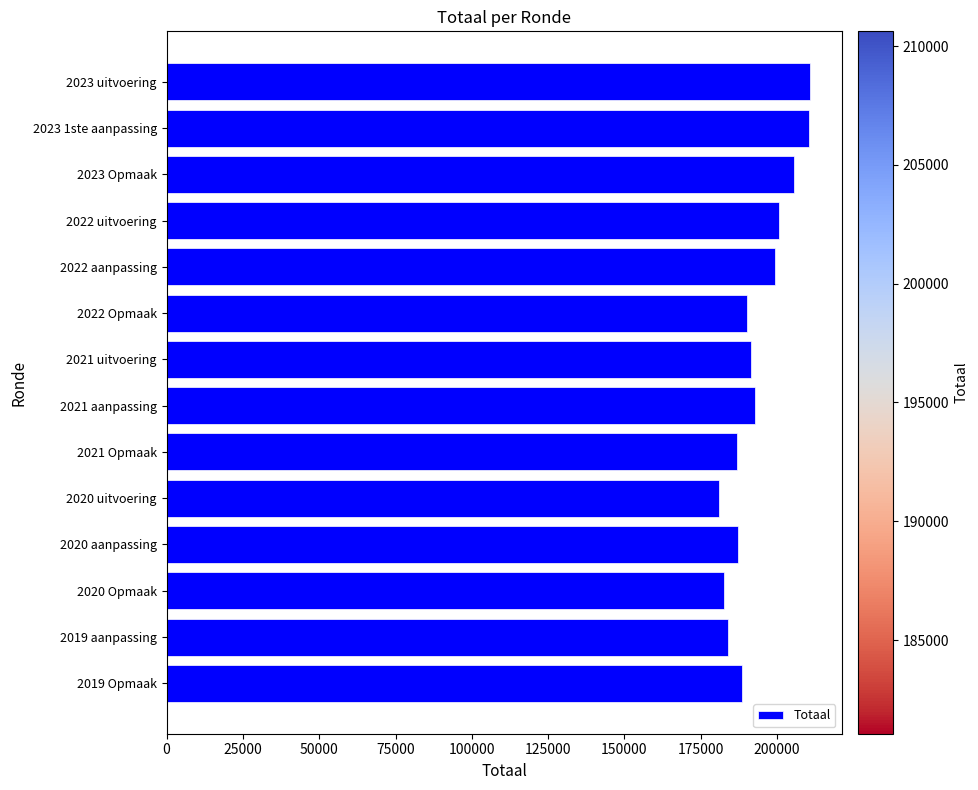

How many bars are there in total?

14